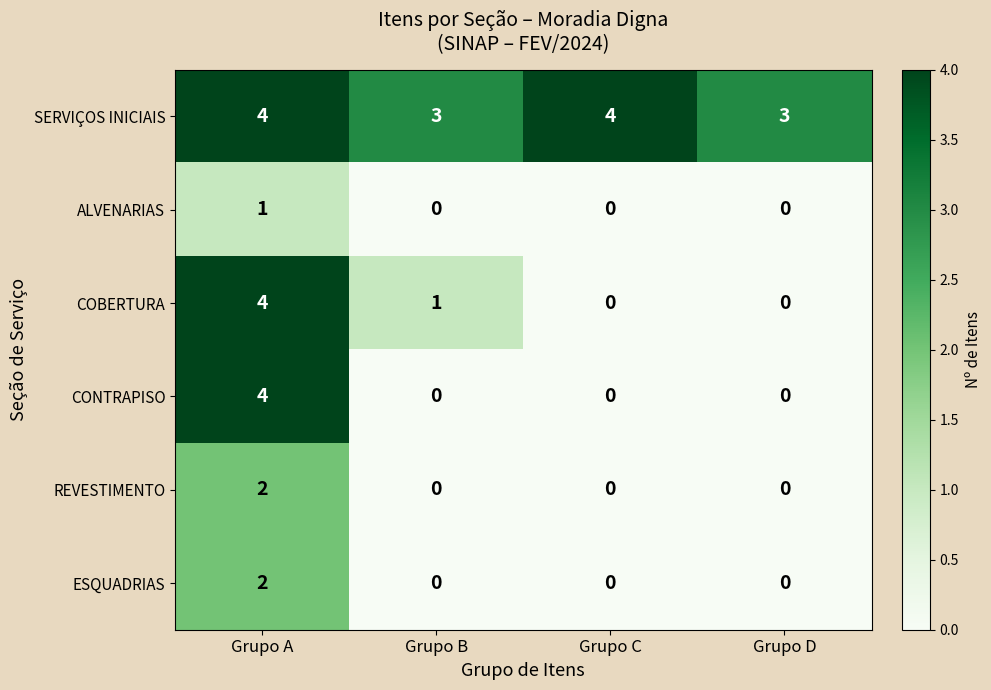

What is the difference between the highest and lowest values at Grupo A?

3